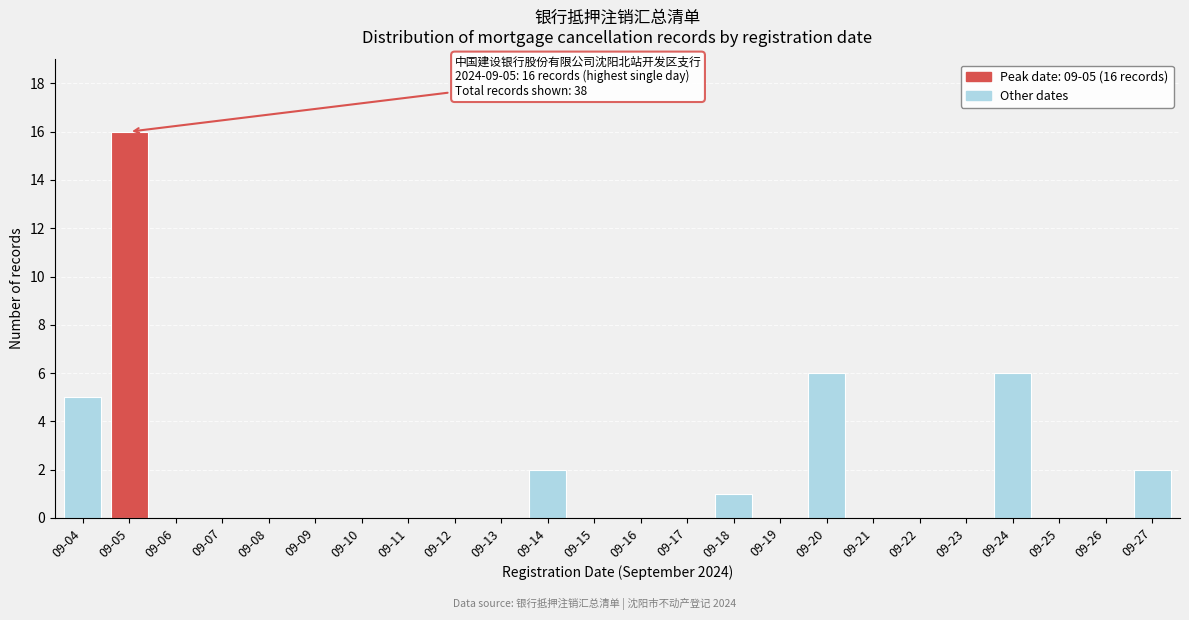

Reading left to right, extract all data points from this chart.

09-04=5	09-05=16	09-06=0	09-07=0	09-08=0	09-09=0	09-10=0	09-11=0	09-12=0	09-13=0	09-14=2	09-15=0	09-16=0	09-17=0	09-18=1	09-19=0	09-20=6	09-21=0	09-22=0	09-23=0	09-24=6	09-25=0	09-26=0	09-27=2